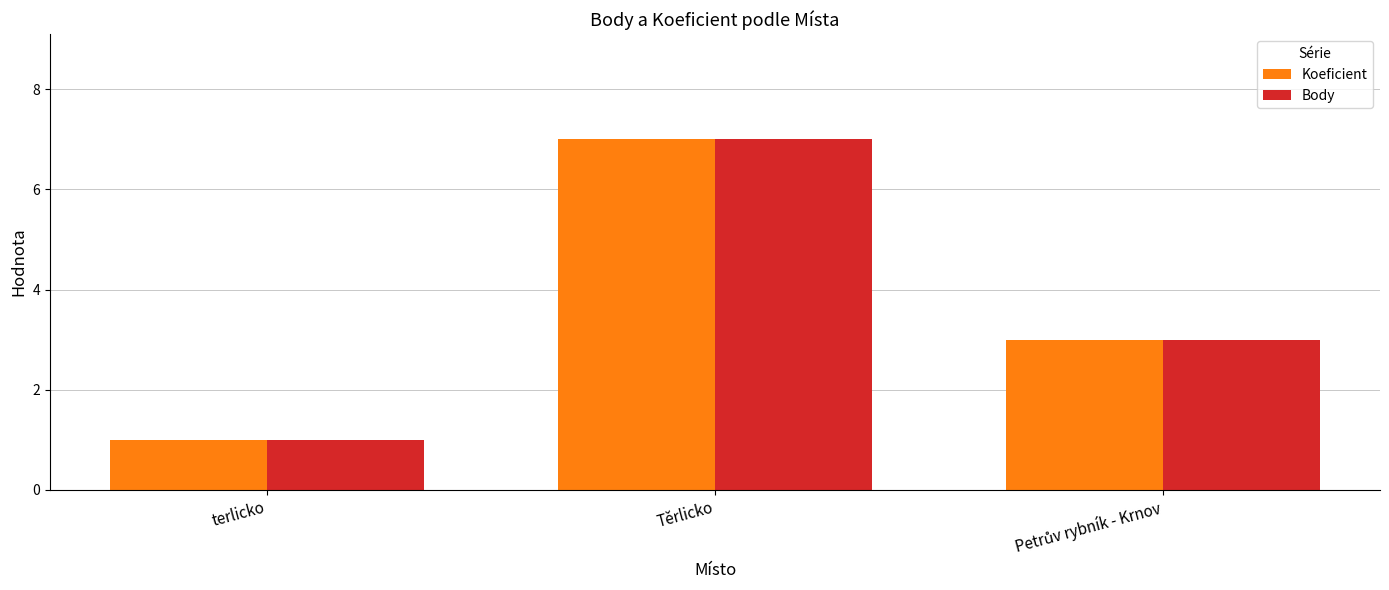

How many groups of bars are there?

3